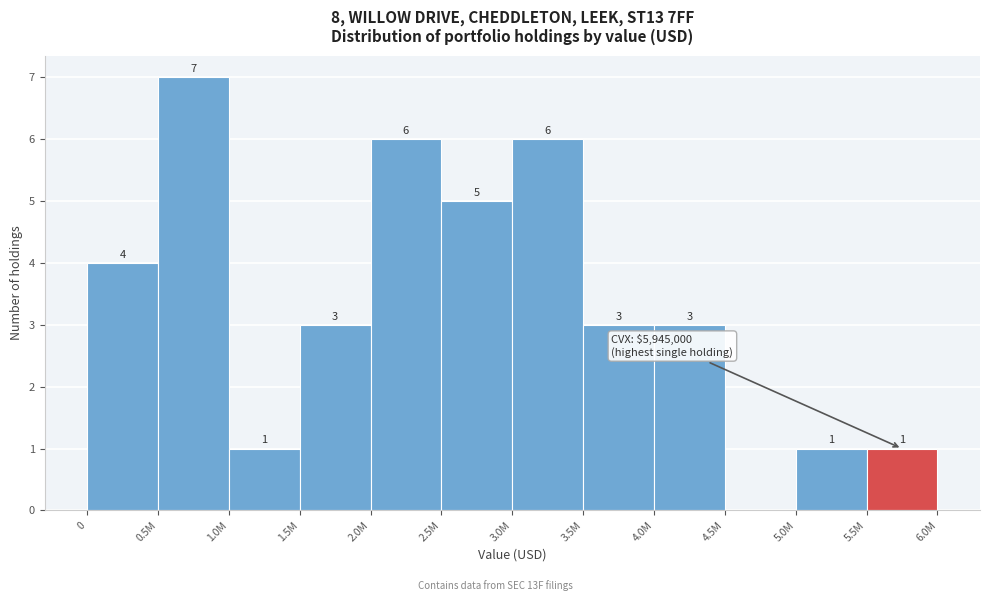

Reading left to right, extract all data points from this chart.

0=4	0.5M=7	1.0M=1	1.5M=3	2.0M=6	2.5M=5	3.0M=6	3.5M=3	4.0M=3	4.5M=0	5.0M=1	5.5M=1